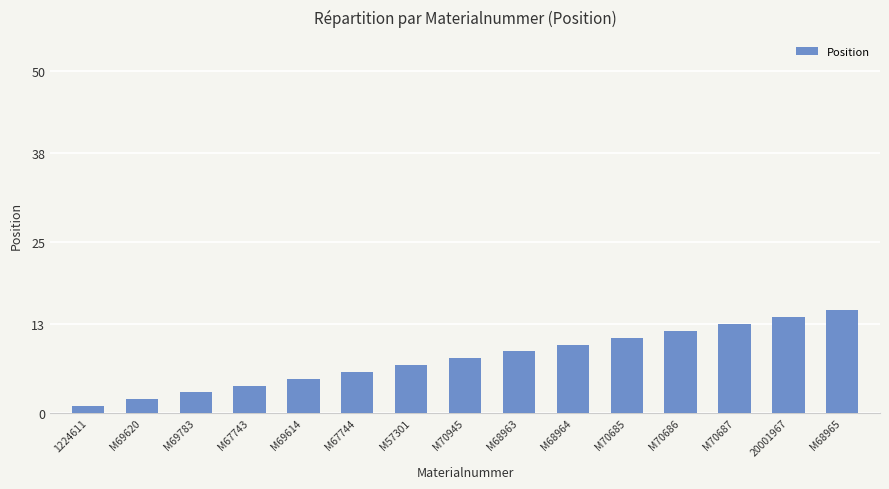

List the labels in order of value, largest first.

M68965, 20001967, M70687, M70686, M70685, M68964, M68963, M70945, M57301, M67744, M69614, M67743, M69783, M69620, 1224611